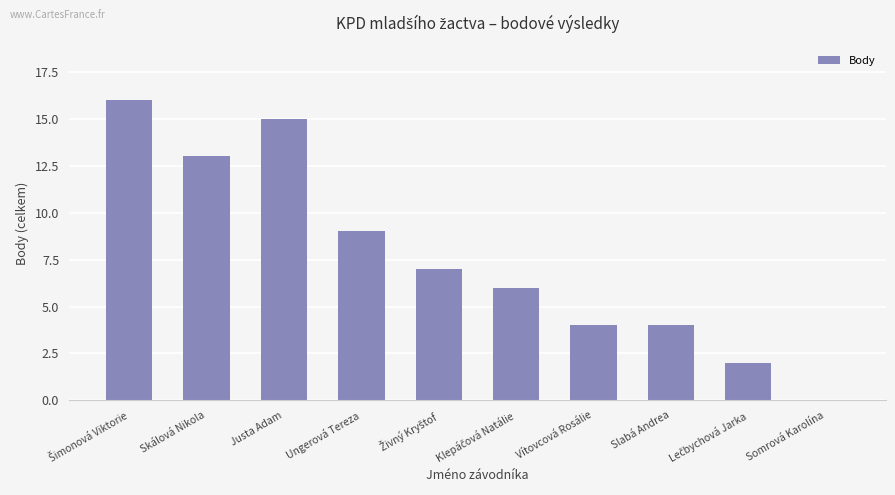

Are the bars horizontal?

No